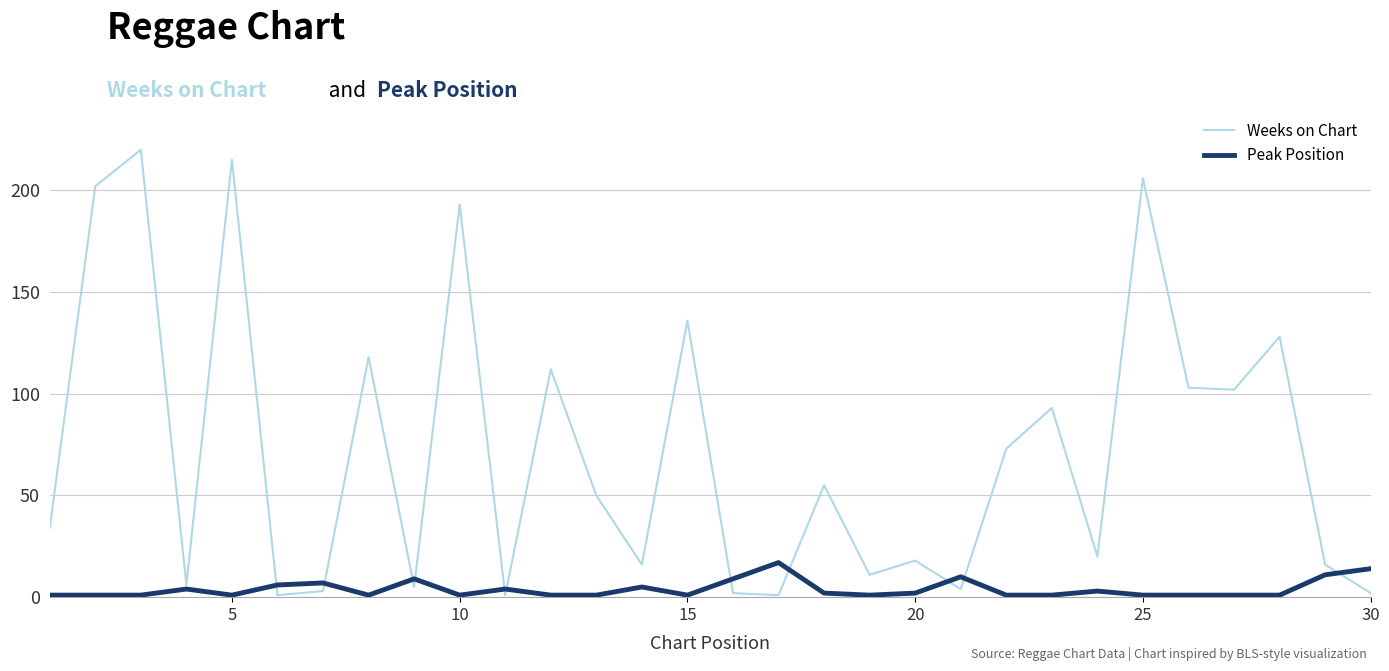

List the series in order of their peak value, lowest first.

Peak Position, Weeks on Chart